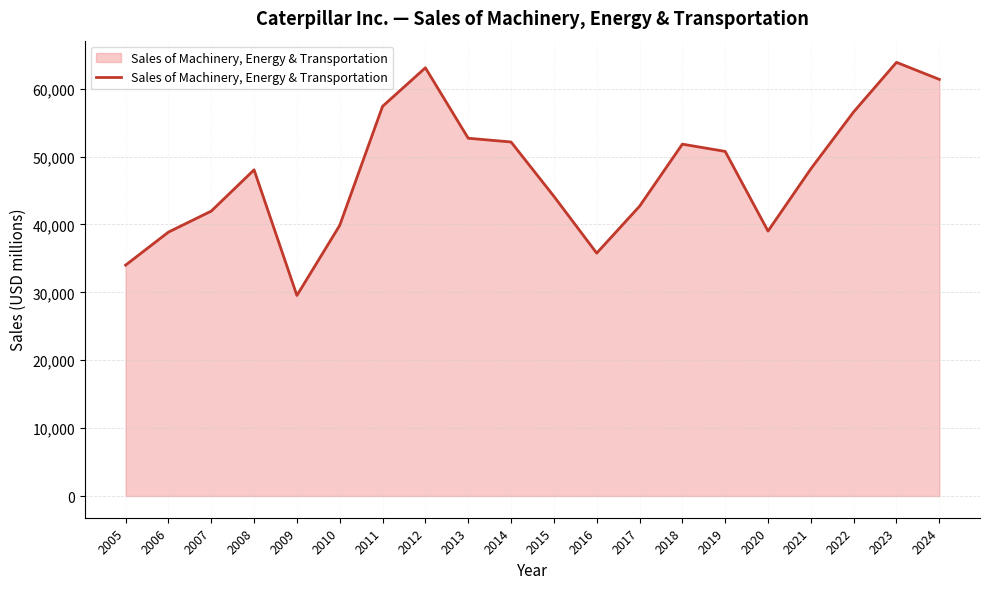

What is the approximate value at 2005, to the nearest 50?

34000